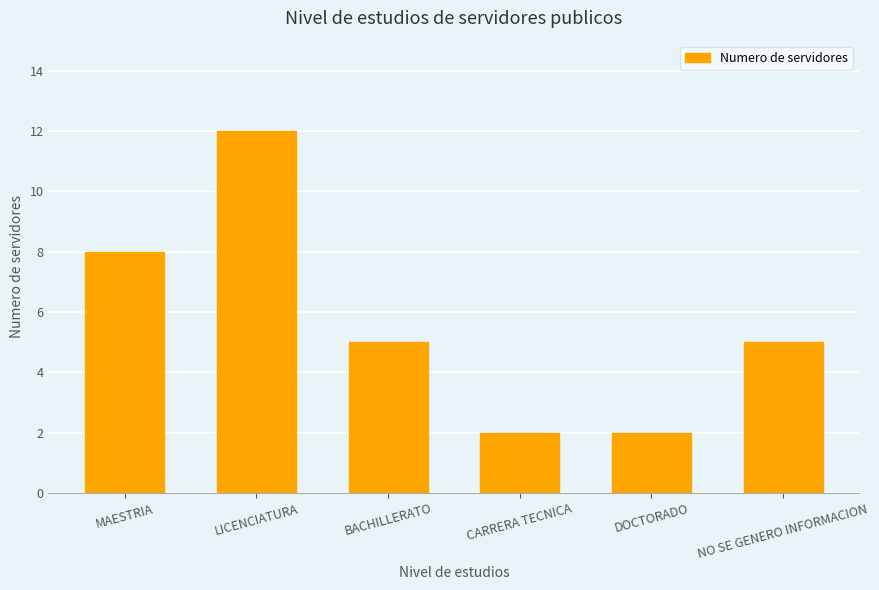

Does the chart contain any negative values?

No